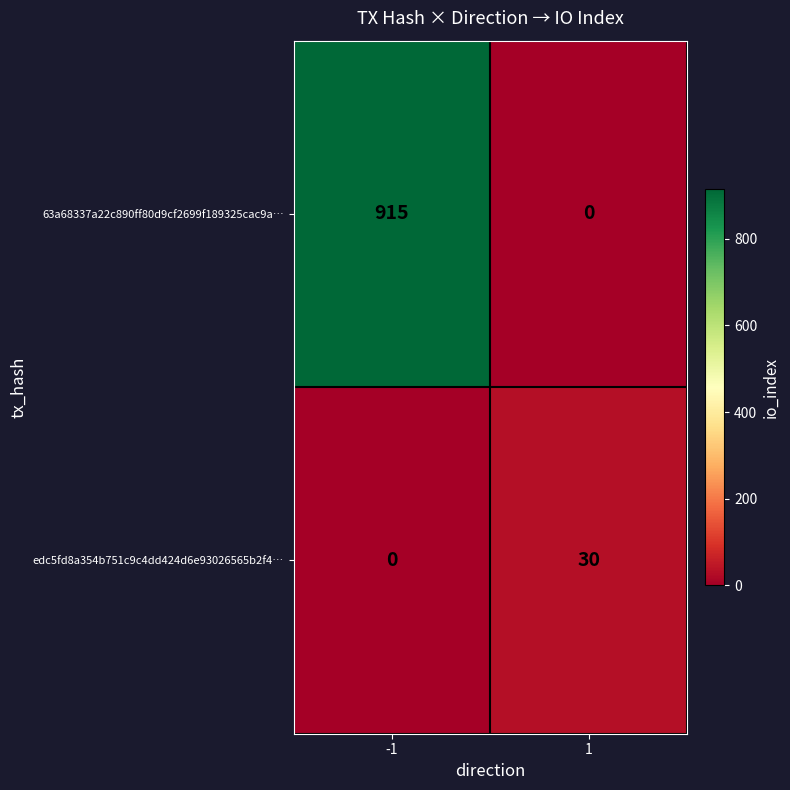

What is the greatest value displayed?

915